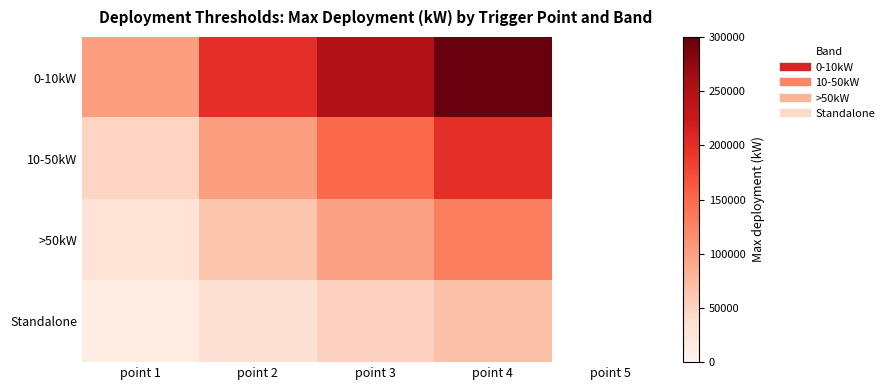

At point 4, list the series in order from largest to smallest.

0-10kW, 10-50kW, >50kW, Standalone